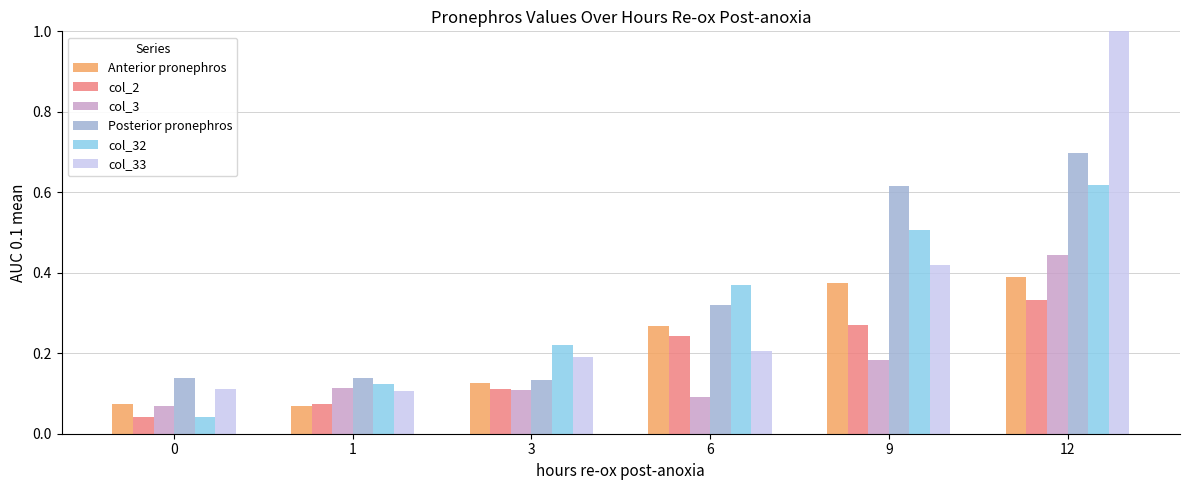

Does the chart contain stacked bars?

No